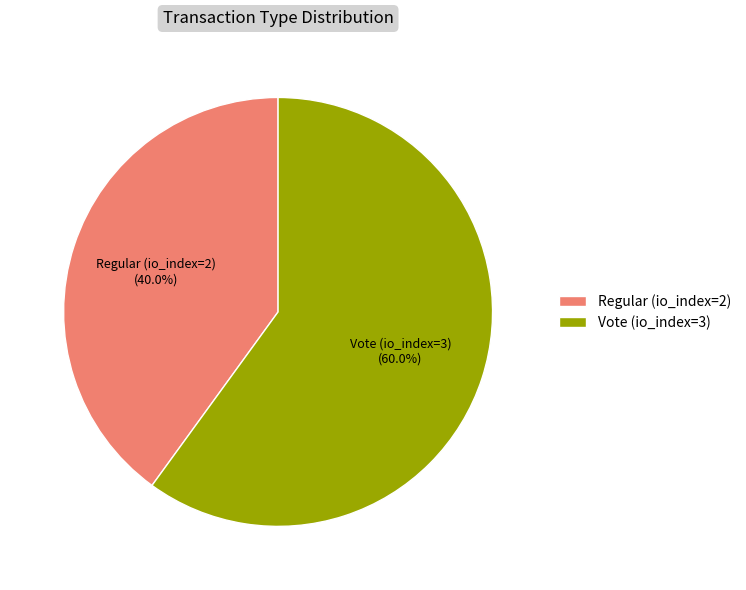

Is it true that Regular (io_index=2) is 40% of the pie?

True